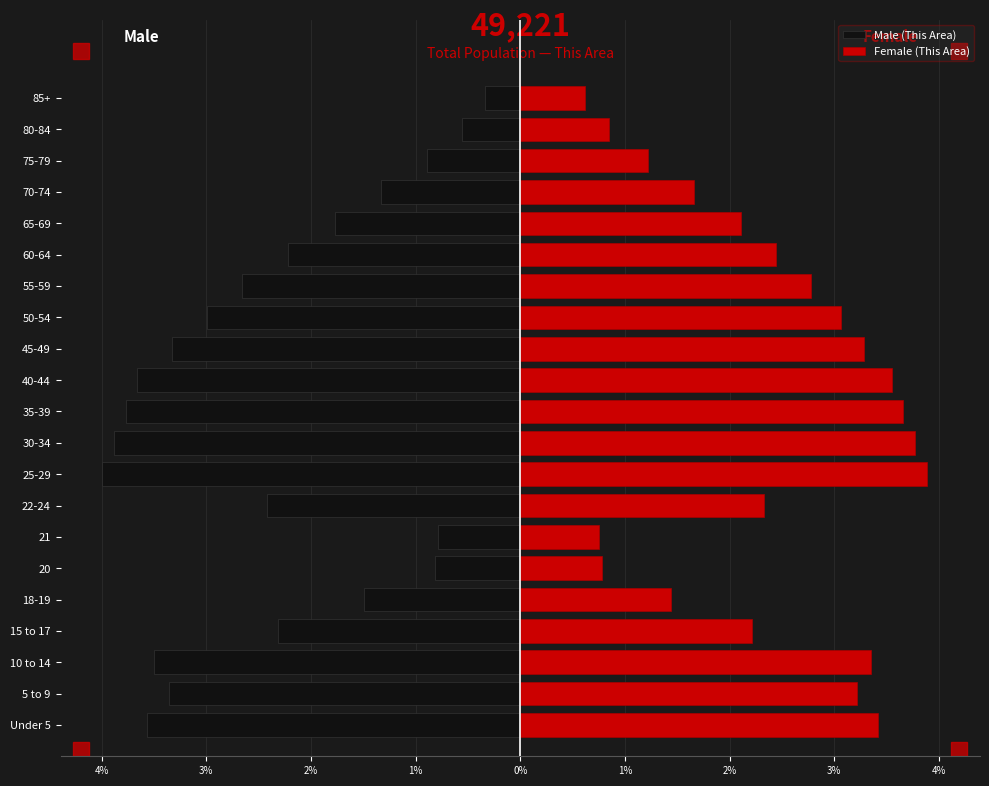

Rank the series at 21 from highest to lowest value.

Female (This Area), Male (This Area)